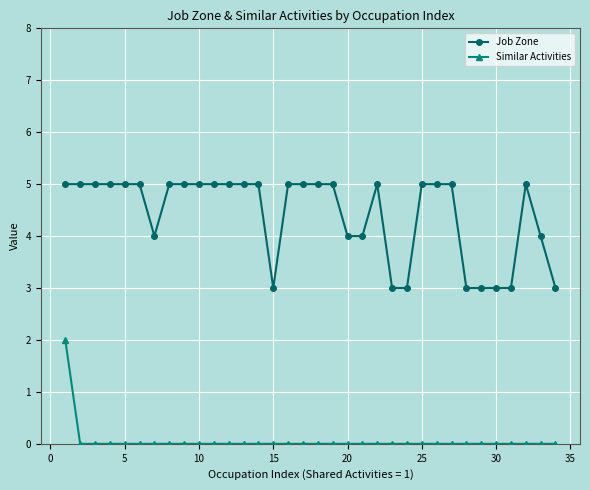

Rank the series by their maximum value, from lowest to highest.

Similar Activities, Job Zone